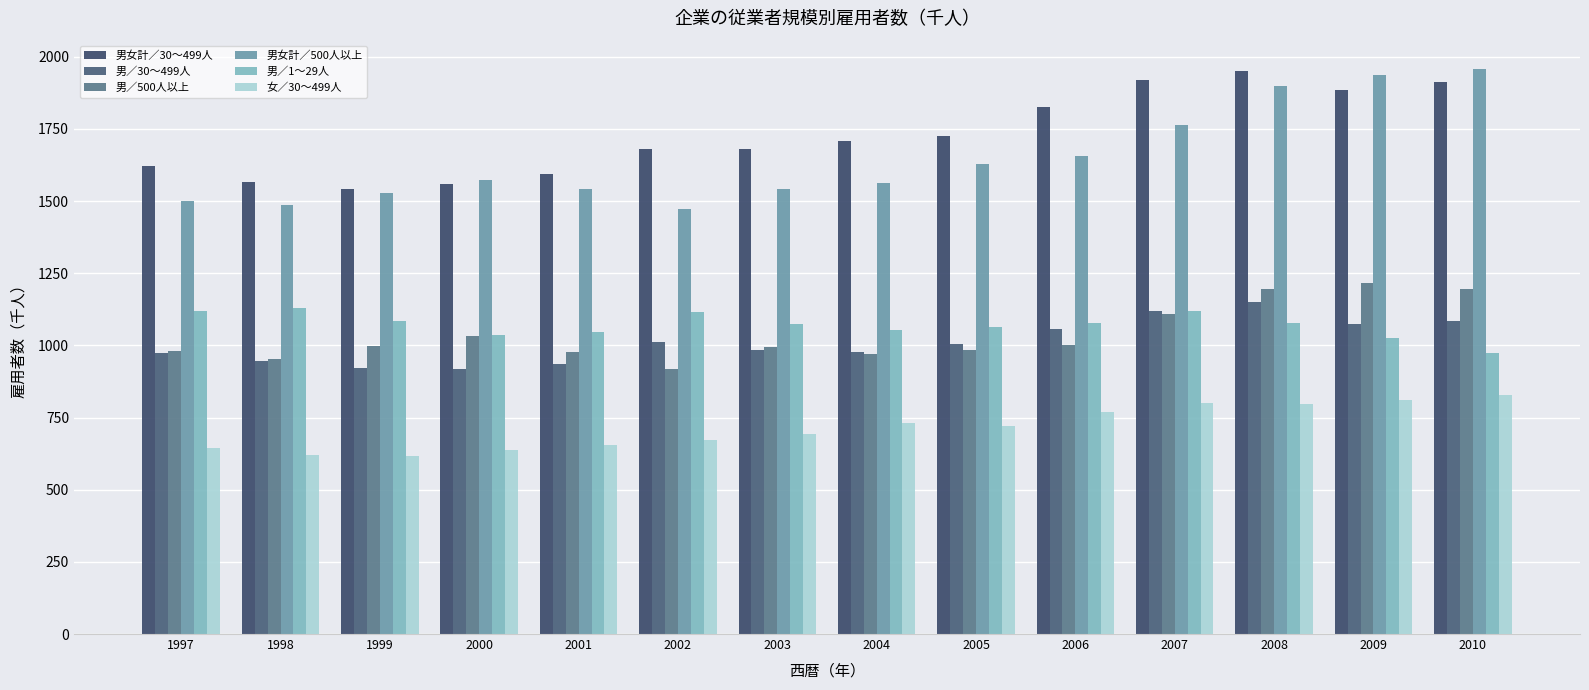

What is the value of the 男／500人以上 bar at the 4th from the left?

1031